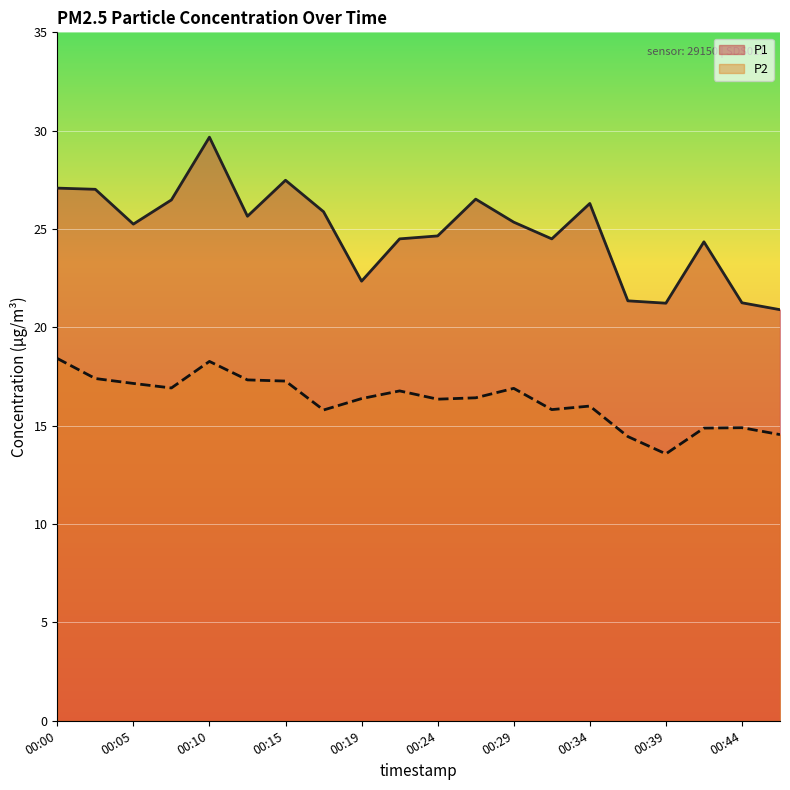

What are all the series names shown in the legend?

P1, P2